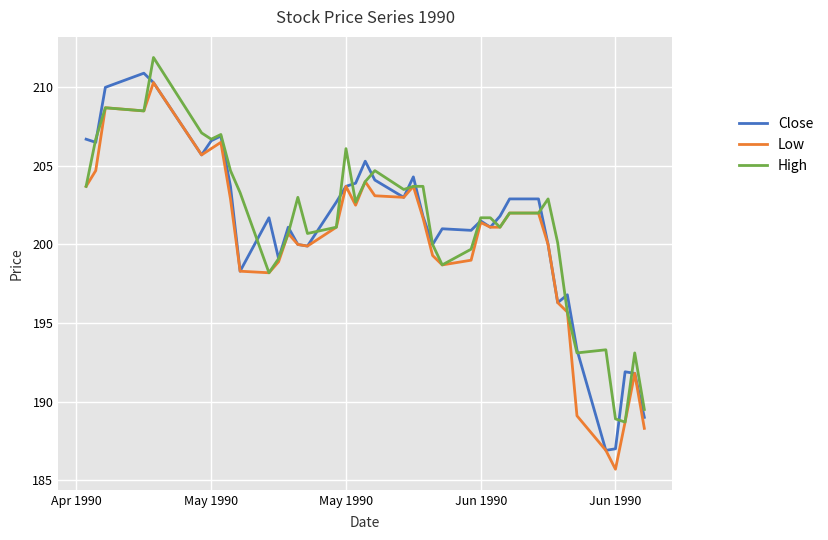

What is the greatest value displayed?

211.9